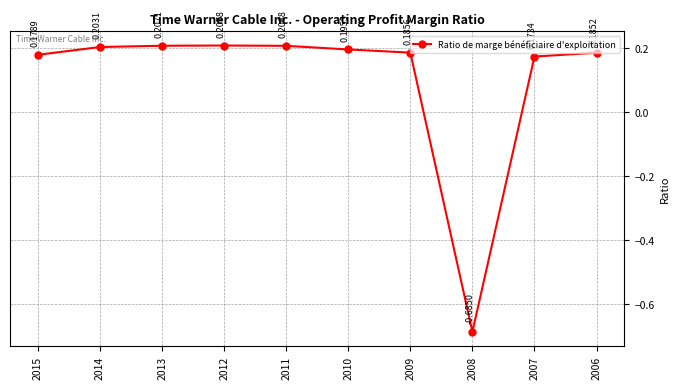

How many positive values are there?

9